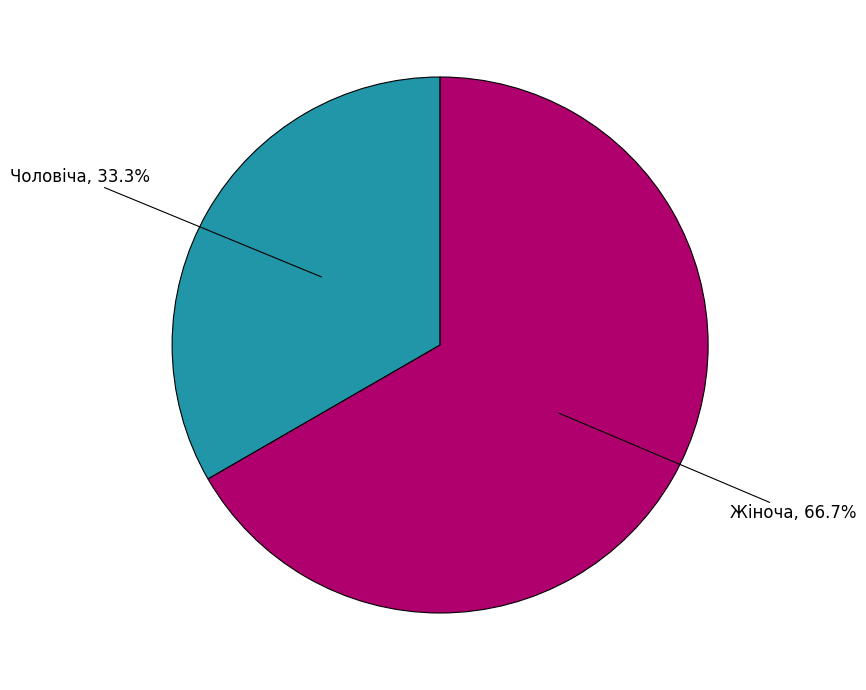

To the nearest percent, what is the combined percentage of Чоловіча and Жіноча?

100%